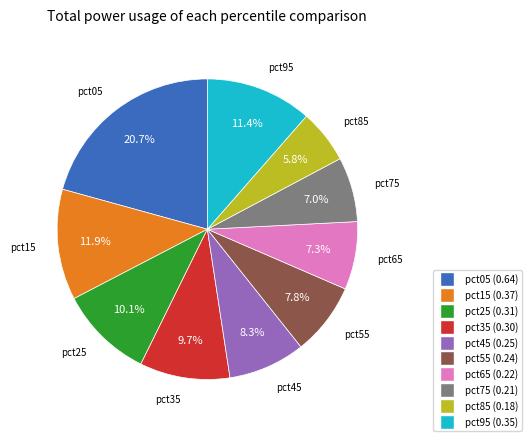

Does pct35 account for over 50% of the chart?

No